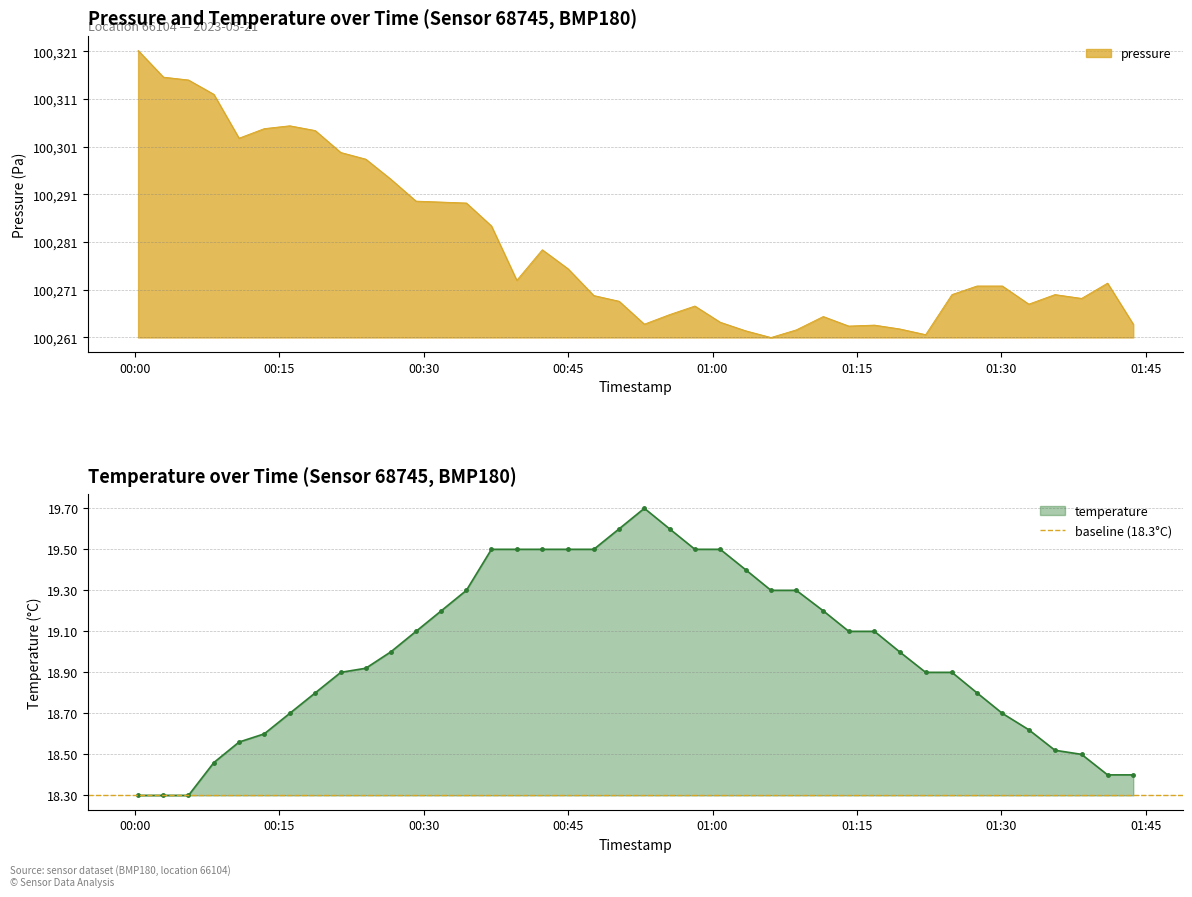

Where is the first local maximum for pressure?

2023-05-21T00:16:05